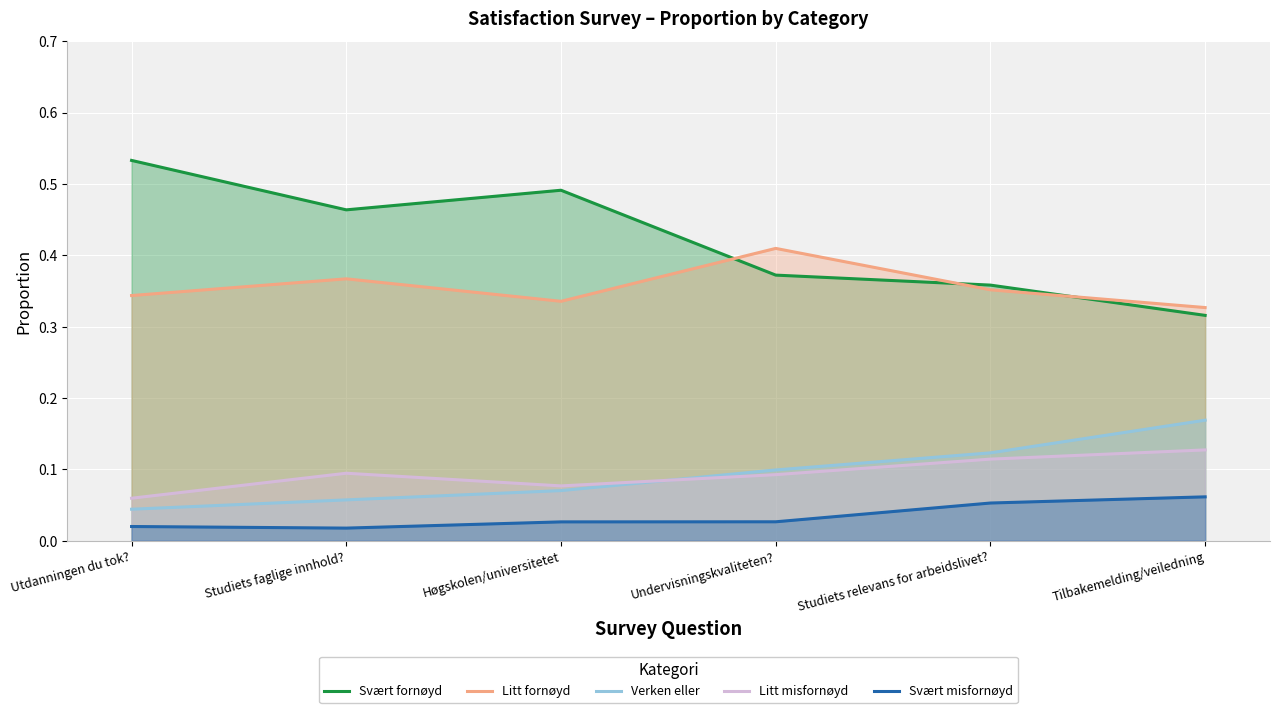

Rank the series by their maximum value, from lowest to highest.

Svært misfornøyd, Litt misfornøyd, Verken eller, Litt fornøyd, Svært fornøyd